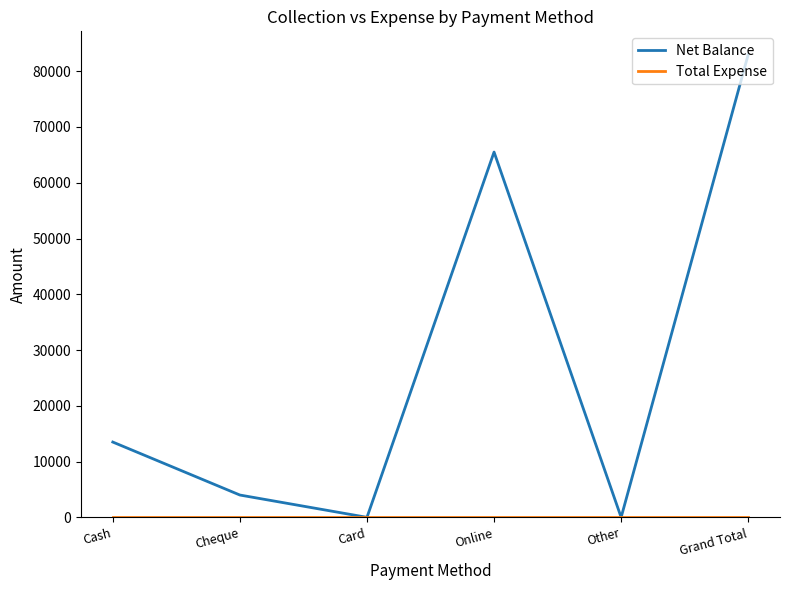

What is the difference between the Net Balance values at Card and Grand Total?

83000